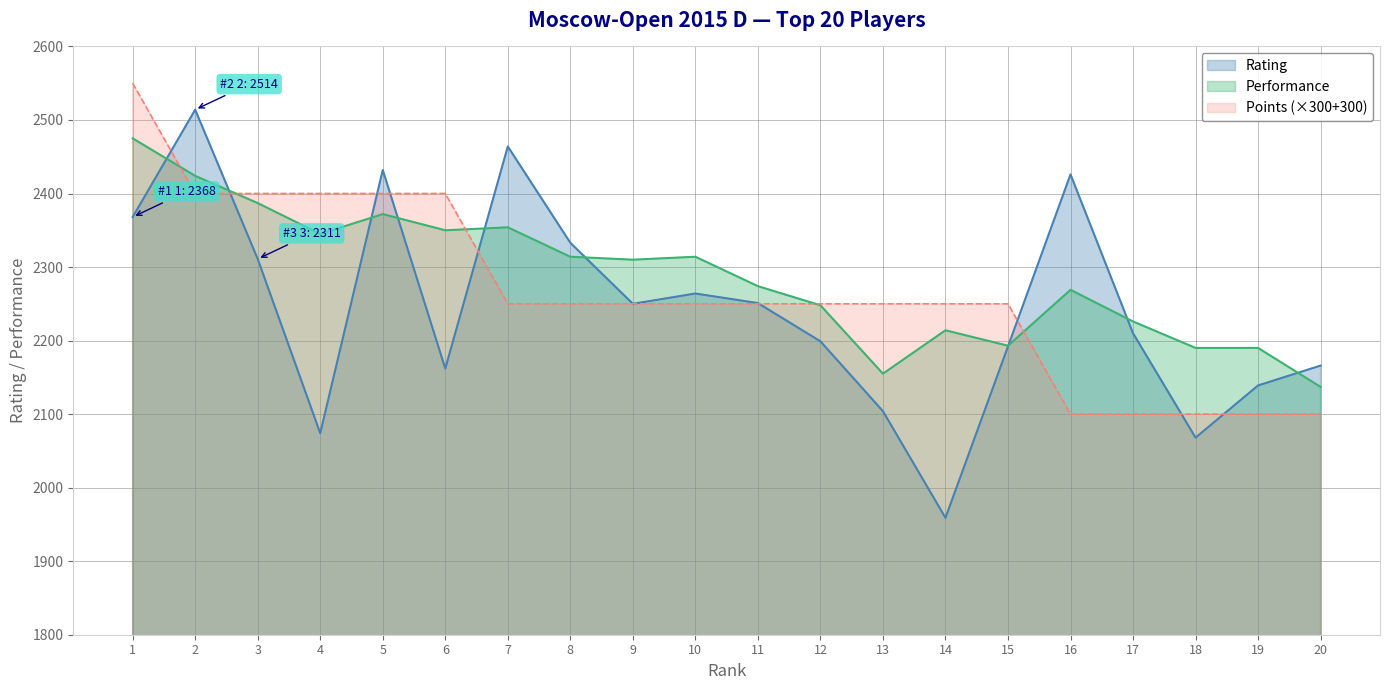

The Performance series shows 1110 at 2. True or false?

False